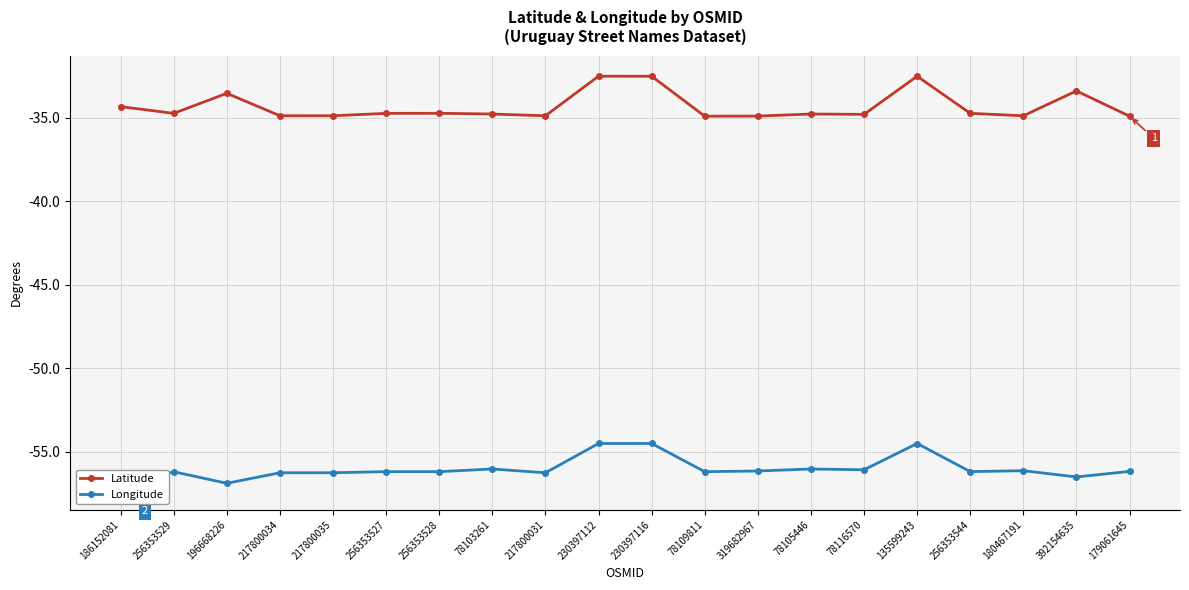

What is the value of the Latitude point at the 3rd from the left?

-33.5